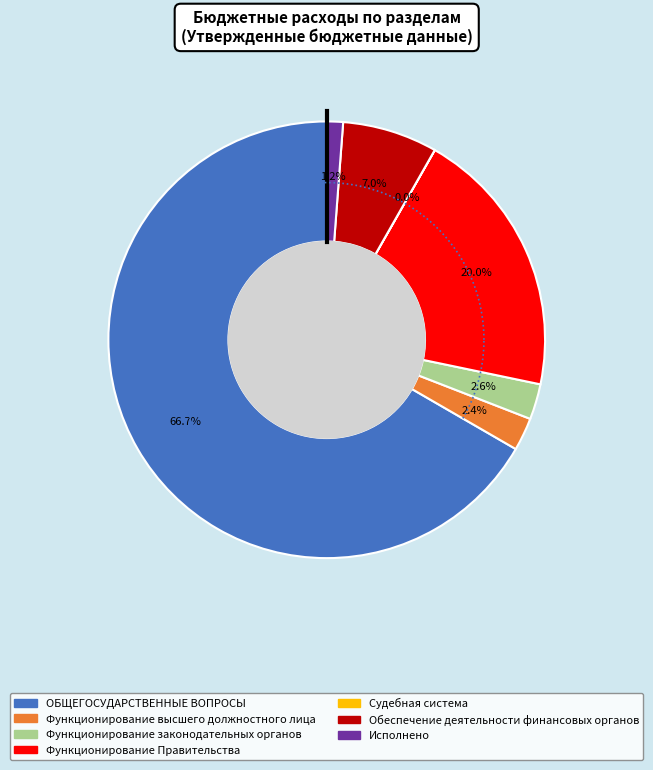

Between Функционирование Правительства and Функционирование законодательных органов, which is larger?

Функционирование Правительства